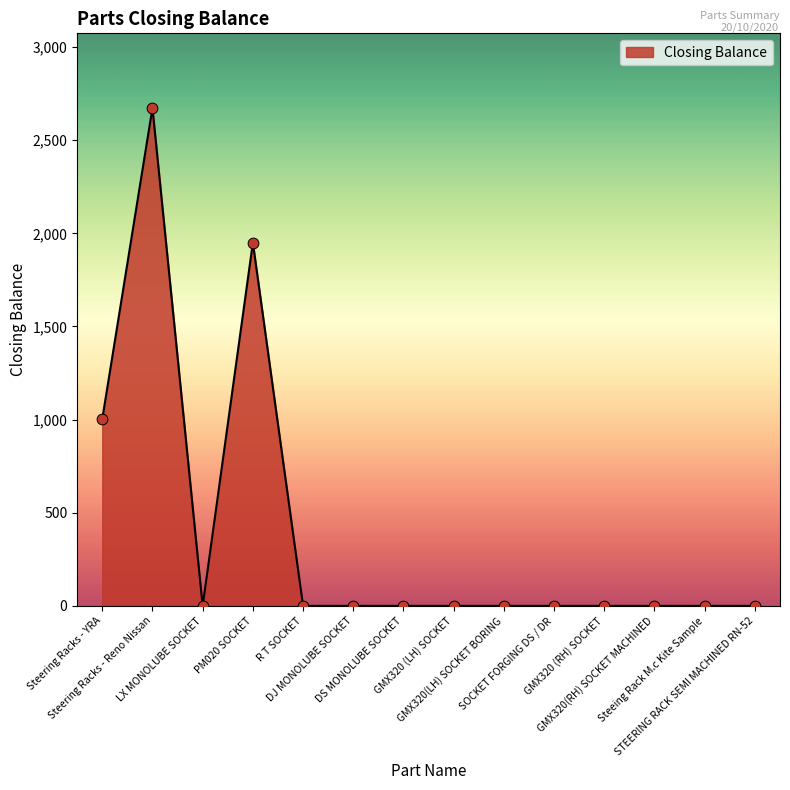

What is the greatest value displayed?

2673